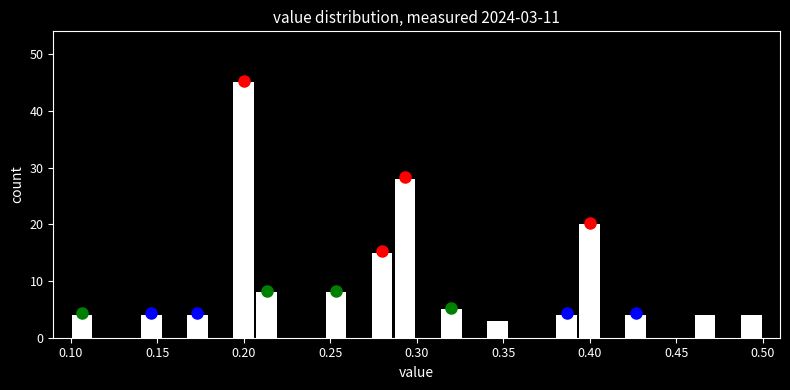

Read against the x-axis, roughly where is the centre of the tallest bar?

0.200